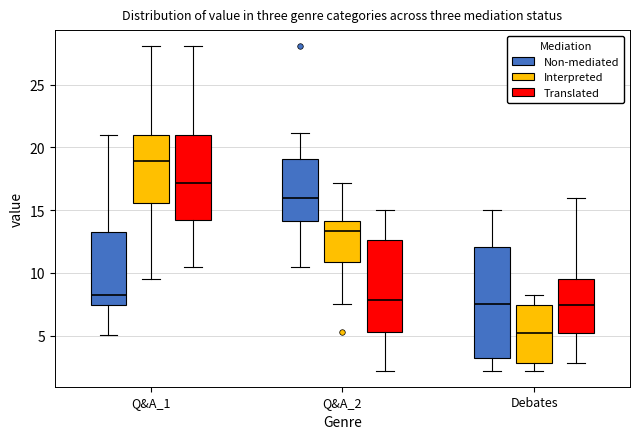

Where does the median line of the box for Debates (Interpreted) sit on the y-axis? The values are not printed on the chart, so give them approximately, as read against the axis.

5.0